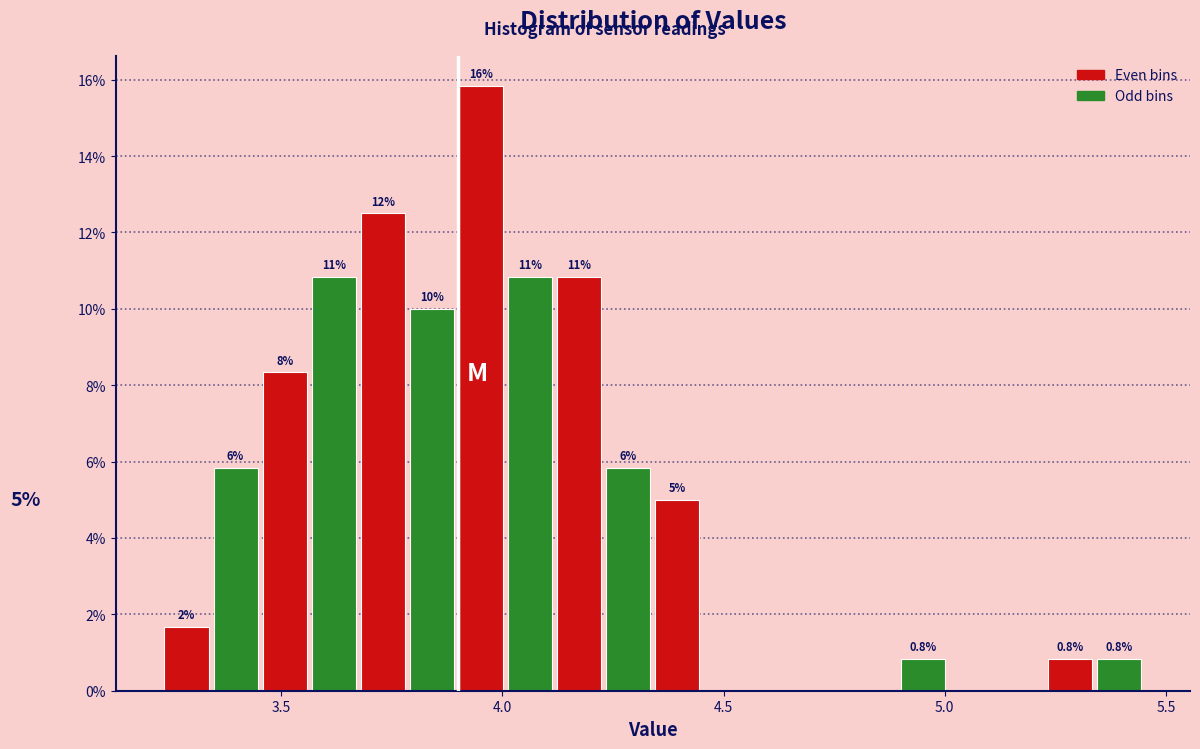

Around what value on the x-axis is the tallest bar? Give the approximate position of its centre, as read against the axis.

3.95